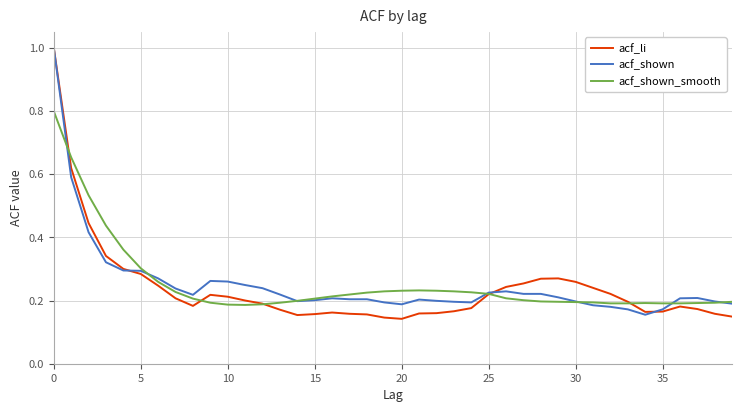

Which series has the widest spread of values?

acf_li